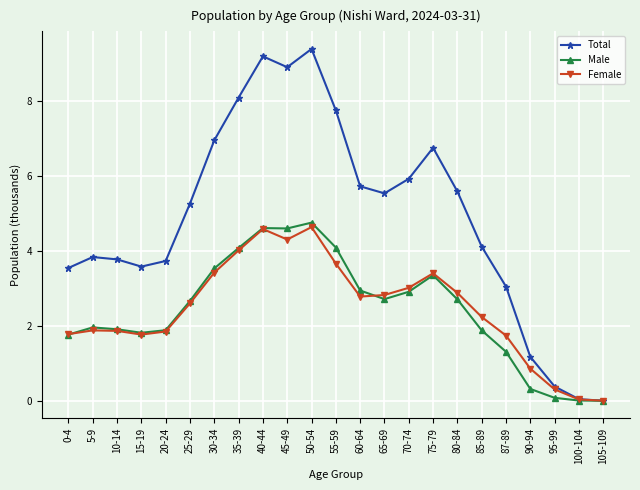

At which category does the chart reach its peak across all series?

50-54